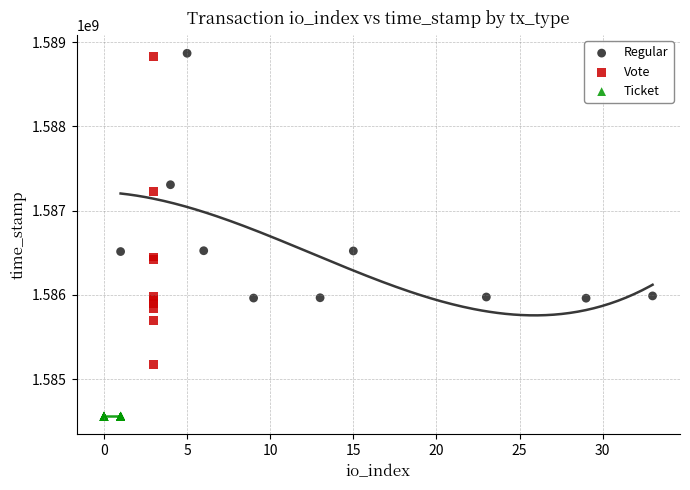

Which series contains the lowest Y value?

Ticket